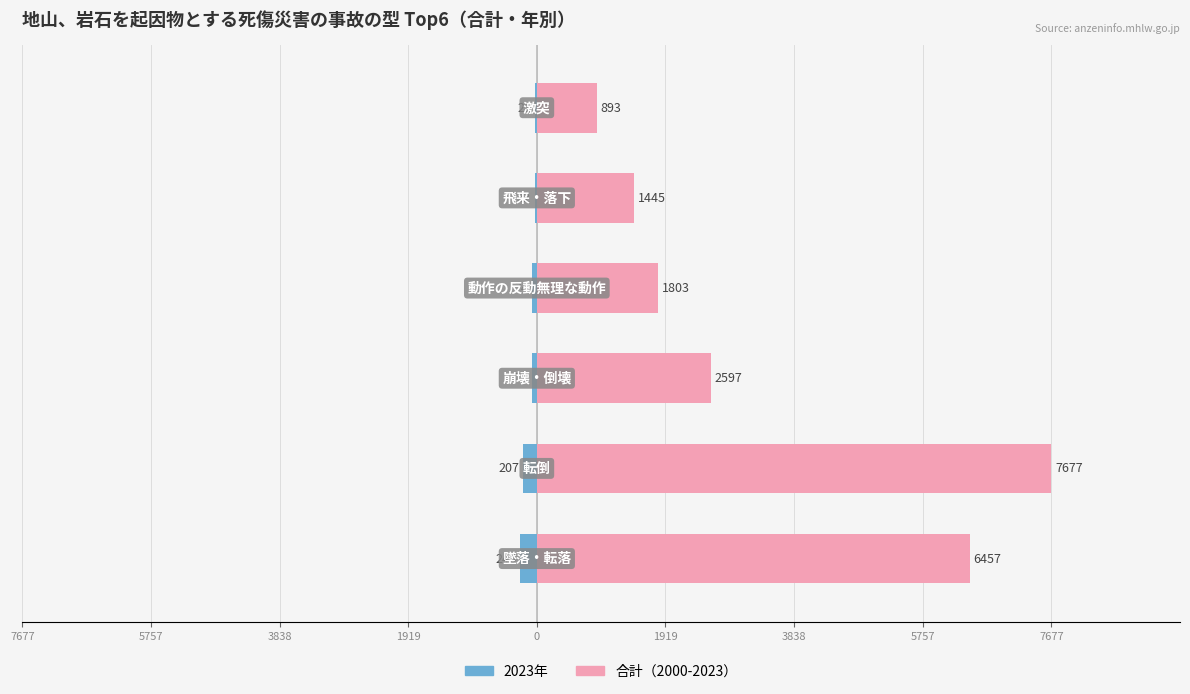

What is the average value?

3479